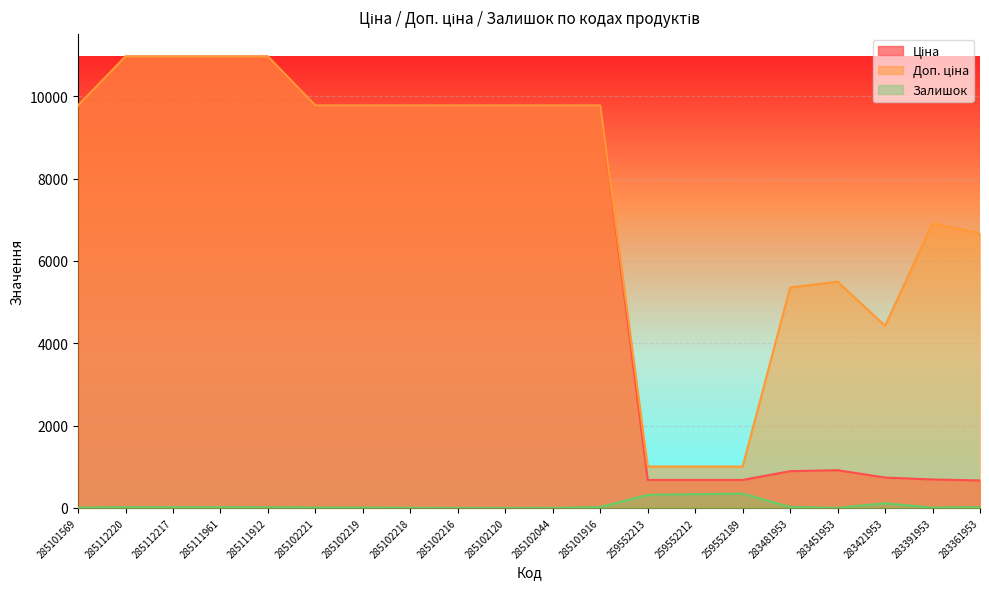

True or false: Доп. ціна and Ціна intersect in this chart.

False